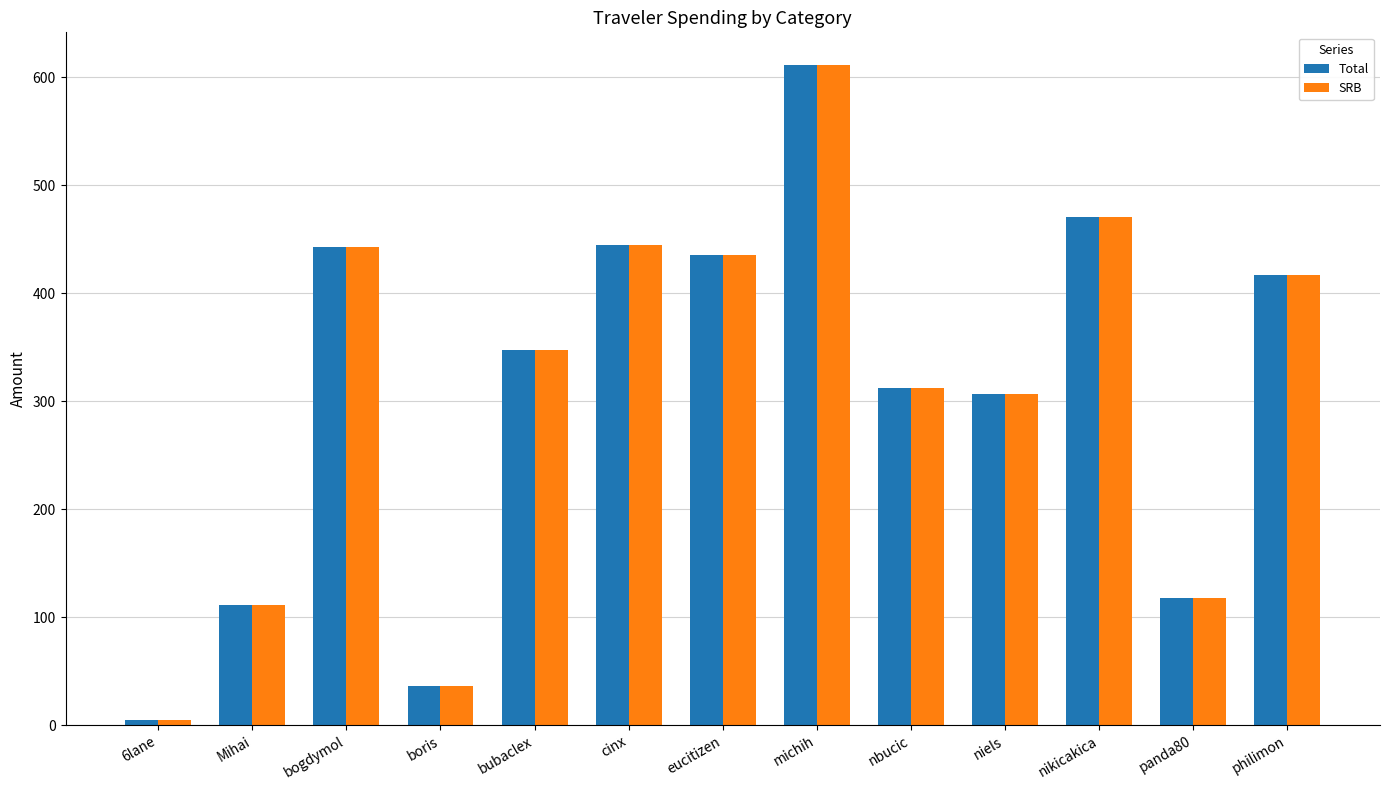

What is the sum of all SRB values?

4059.0